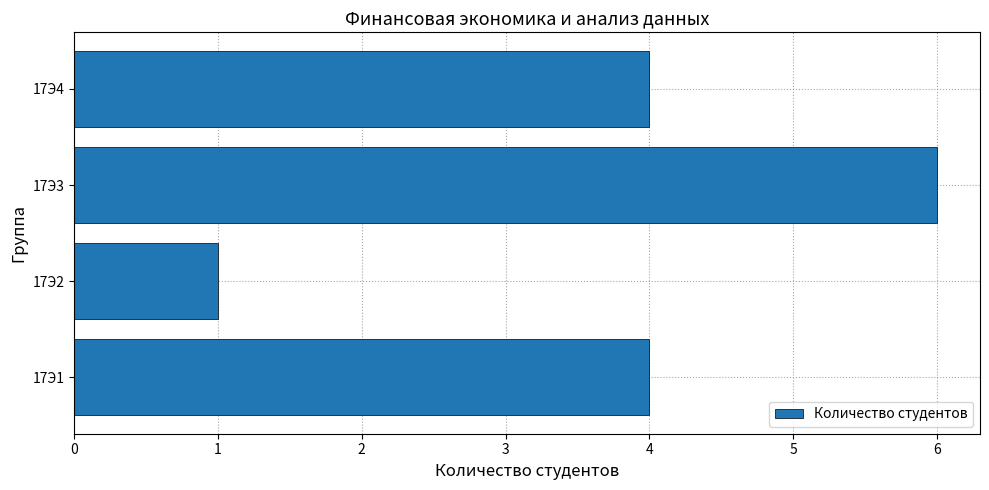

How many bars are there in total?

4